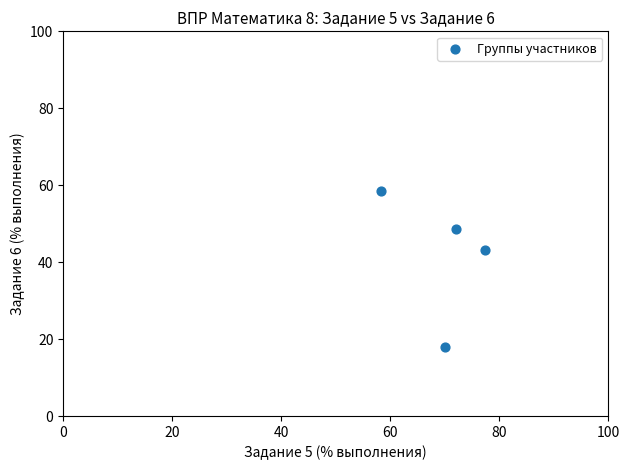

What is the average X value?

69.4